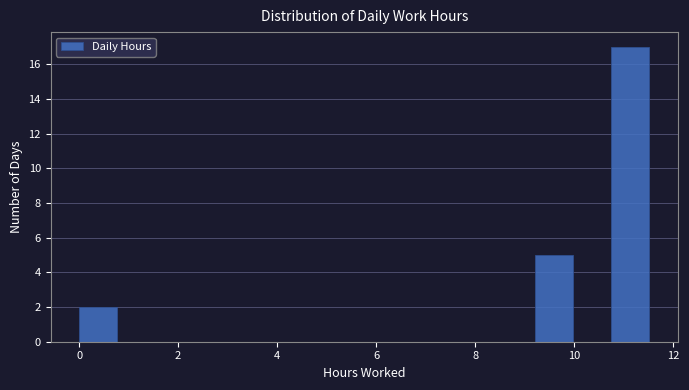

Around what value on the x-axis is the tallest bar? Give the approximate position of its centre, as read against the axis.

11.2